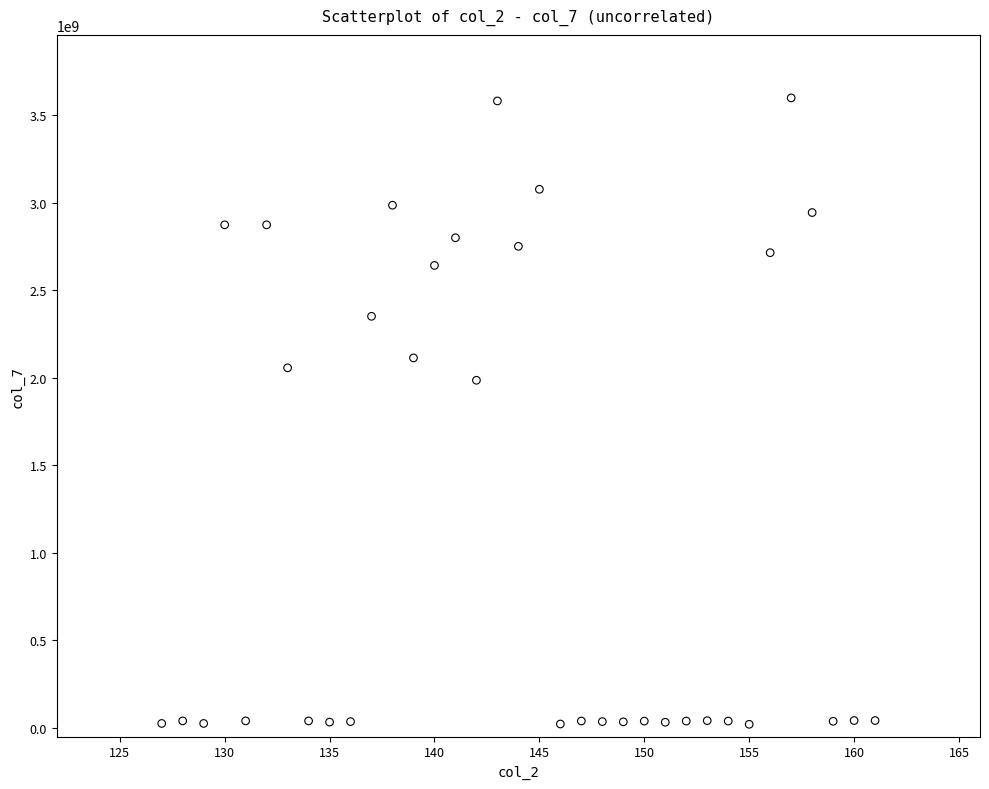

What is the range of Y values (max minus min)?

3579089705